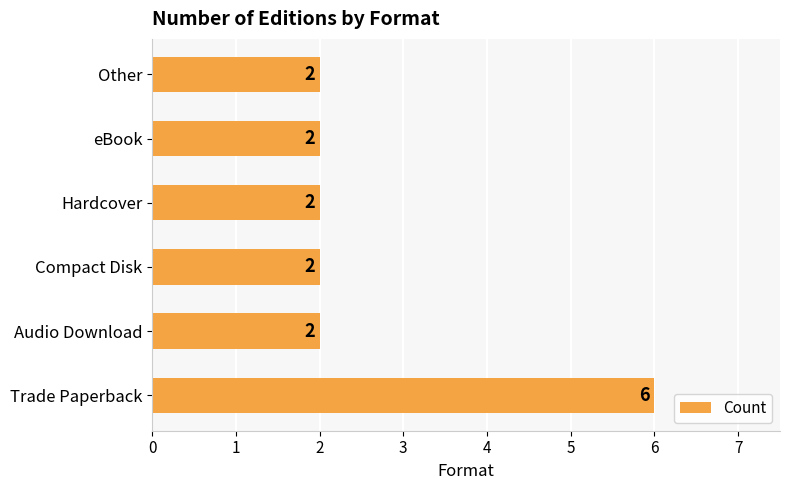

Which category has the highest value across all series?

Trade Paperback